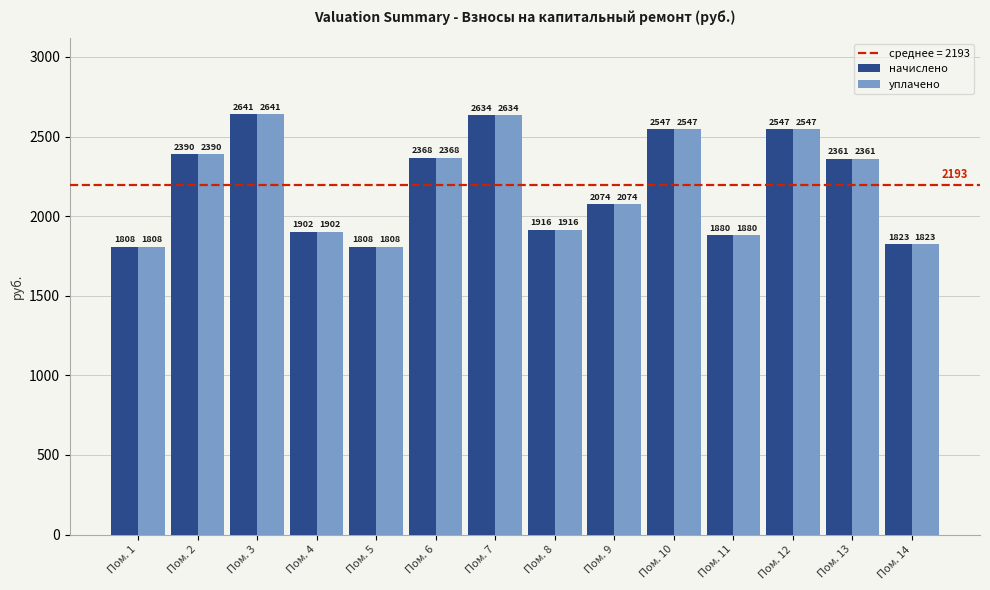

At which label does начислено first exceed 2360?

Пом. 2